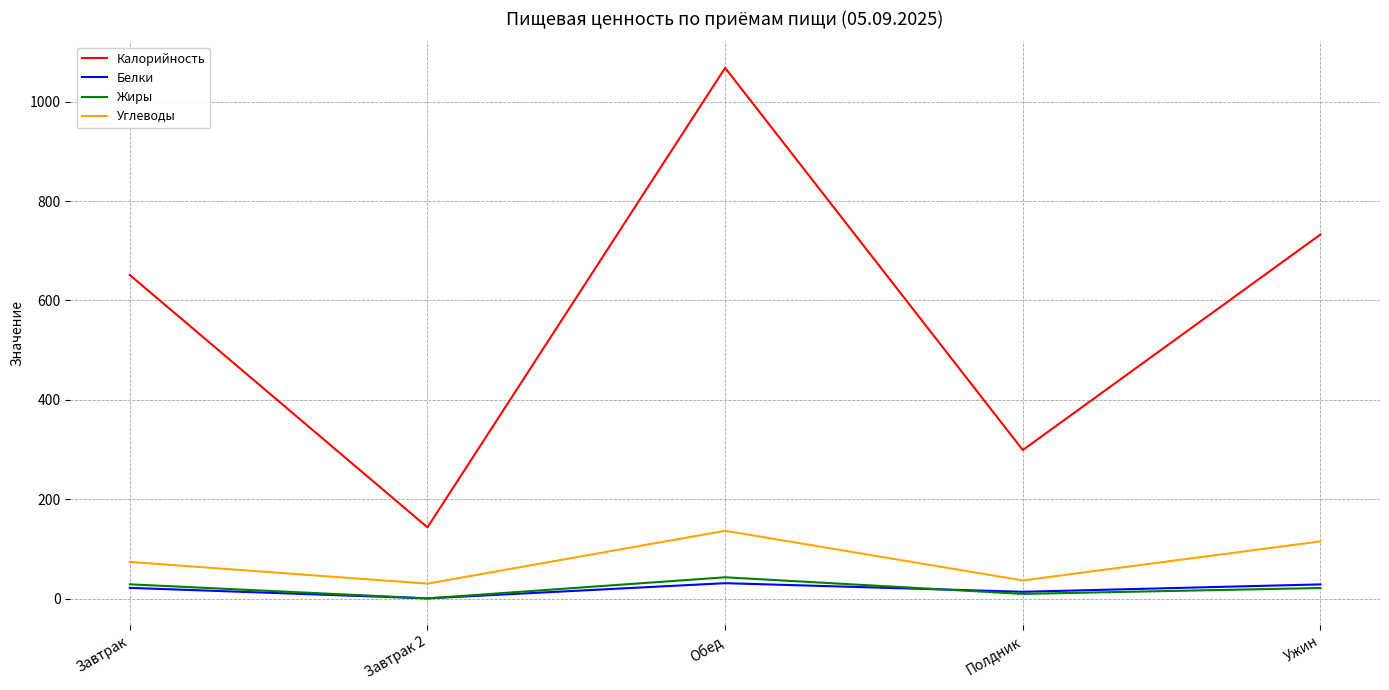

Which category has the lowest value in the Калорийность series?

Завтрак 2